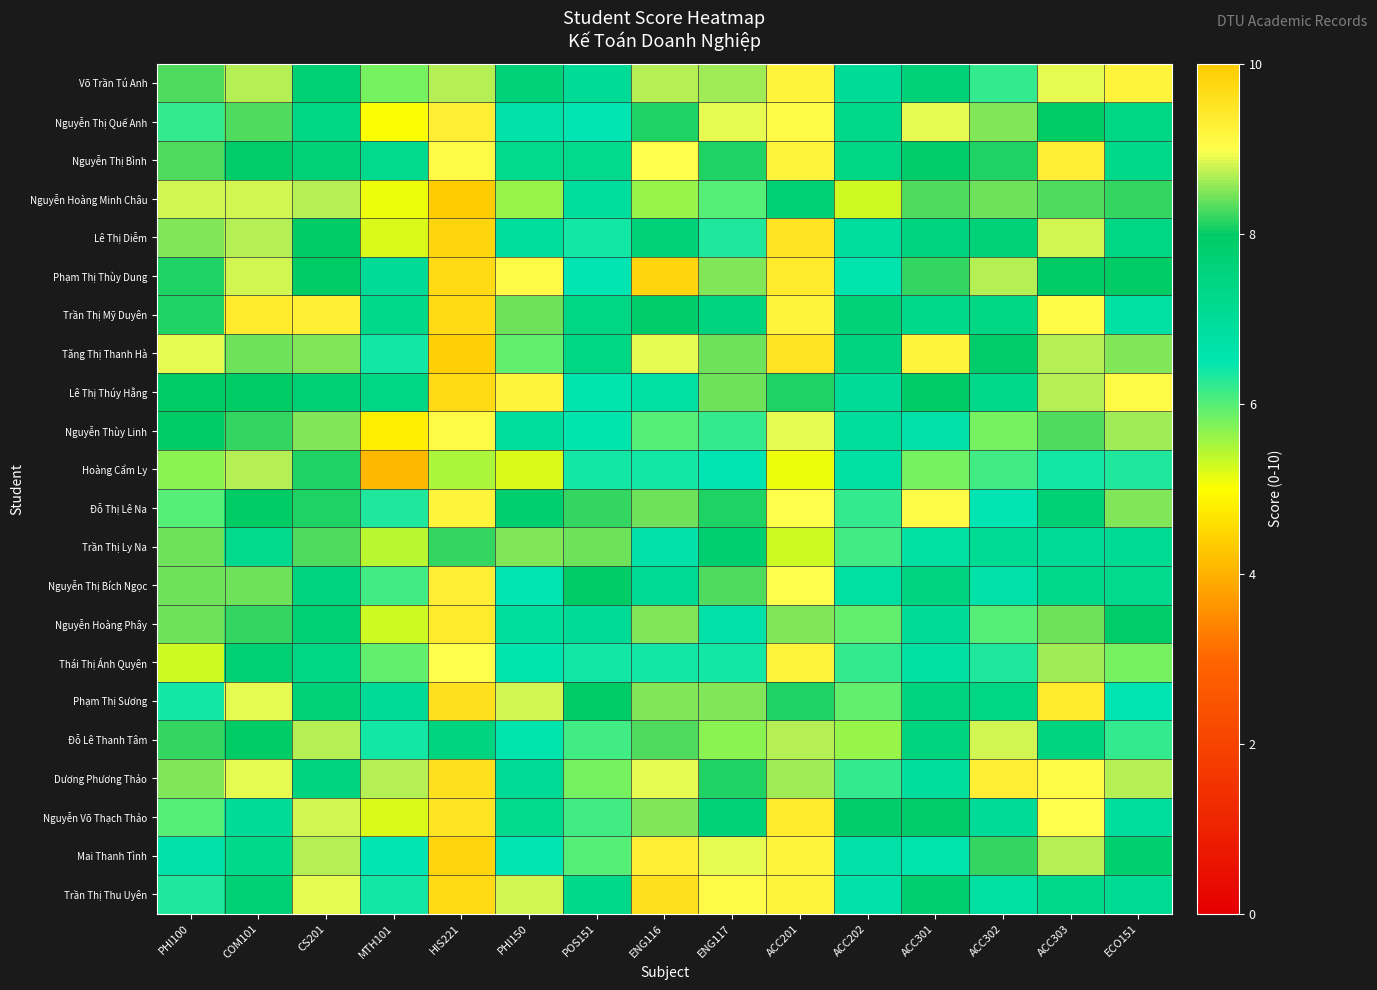

Reading left to right, list all the values displayed in this chart.

Võ Trần Tú Anh: PHI100=8.3	COM101=8.7	CS201=7.7	MTH101=5.8	HIS221=8.7	PHI150=7.6	POS151=7.0	ENG116=8.7	ENG117=8.6	ACC201=9.2	ACC202=7.0	ACC301=7.6	ACC302=6.2	ACC303=8.9	ECO151=9.2
Nguyễn Thị Quế Anh: PHI100=6.2	COM101=8.3	CS201=7.4	MTH101=5.0	HIS221=9.3	PHI150=6.7	POS151=6.5	ENG116=8.1	ENG117=8.9	ACC201=9.1	ACC202=7.3	ACC301=8.9	ACC302=8.5	ACC303=8.0	ECO151=7.4
Nguyễn Thị Bình: PHI100=8.3	COM101=7.9	CS201=7.6	MTH101=7.2	HIS221=9.1	PHI150=7.2	POS151=7.2	ENG116=9.0	ENG117=8.1	ACC201=9.2	ACC202=7.4	ACC301=7.9	ACC302=8.1	ACC303=9.3	ECO151=7.3
Nguyễn Hoàng Minh Châu: PHI100=8.8	COM101=8.8	CS201=8.7	MTH101=5.1	HIS221=10.0	PHI150=5.6	POS151=6.9	ENG116=5.6	ENG117=6.0	ACC201=7.7	ACC202=5.3	ACC301=8.3	ACC302=8.4	ACC303=8.3	ECO151=8.2
Lê Thị Diễm: PHI100=8.5	COM101=8.7	CS201=8.0	MTH101=5.2	HIS221=9.8	PHI150=6.9	POS151=6.4	ENG116=7.6	ENG117=6.3	ACC201=9.5	ACC202=6.9	ACC301=7.5	ACC302=7.6	ACC303=8.8	ECO151=7.4
Phạm Thị Thùy Dung: PHI100=8.1	COM101=8.8	CS201=8.0	MTH101=7.0	HIS221=9.7	PHI150=9.1	POS151=6.5	ENG116=9.8	ENG117=8.5	ACC201=9.4	ACC202=6.6	ACC301=8.2	ACC302=8.7	ACC303=8.0	ECO151=8.0
Trần Thị Mỹ Duyên: PHI100=8.1	COM101=9.4	CS201=9.3	MTH101=7.3	HIS221=9.7	PHI150=8.4	POS151=7.4	ENG116=7.9	ENG117=7.5	ACC201=9.2	ACC202=7.6	ACC301=7.3	ACC302=7.4	ACC303=9.1	ECO151=6.8
Tăng Thị Thanh Hà: PHI100=8.9	COM101=8.4	CS201=8.5	MTH101=6.4	HIS221=9.9	PHI150=5.9	POS151=7.4	ENG116=8.9	ENG117=8.4	ACC201=9.5	ACC202=7.5	ACC301=9.2	ACC302=7.9	ACC303=8.7	ECO151=8.5
Lê Thị Thúy Hằng: PHI100=8.0	COM101=8.0	CS201=7.7	MTH101=7.4	HIS221=9.7	PHI150=9.2	POS151=6.6	ENG116=6.8	ENG117=8.4	ACC201=8.1	ACC202=7.0	ACC301=8.0	ACC302=7.3	ACC303=8.7	ECO151=9.1
Nguyễn Thùy Linh: PHI100=8.0	COM101=8.2	CS201=8.5	MTH101=4.8	HIS221=9.1	PHI150=6.9	POS151=6.6	ENG116=6.0	ENG117=6.2	ACC201=8.9	ACC202=6.9	ACC301=6.7	ACC302=5.8	ACC303=8.3	ECO151=8.6
Hoàng Cẩm Ly: PHI100=5.7	COM101=8.7	CS201=8.1	MTH101=4.1	HIS221=5.5	PHI150=5.2	POS151=6.4	ENG116=6.4	ENG117=6.5	ACC201=5.1	ACC202=6.8	ACC301=5.8	ACC302=6.1	ACC303=6.4	ECO151=6.3
Đỗ Thị Lê Na: PHI100=6.0	COM101=8.0	CS201=8.1	MTH101=6.3	HIS221=9.2	PHI150=7.8	POS151=8.2	ENG116=8.4	ENG117=8.1	ACC201=9.0	ACC202=6.2	ACC301=9.1	ACC302=6.5	ACC303=7.7	ECO151=8.5
Trần Thị Ly Na: PHI100=8.4	COM101=7.2	CS201=8.3	MTH101=5.4	HIS221=8.2	PHI150=8.5	POS151=8.4	ENG116=6.7	ENG117=7.8	ACC201=5.3	ACC202=6.1	ACC301=6.8	ACC302=7.1	ACC303=7.0	ECO151=7.1
Nguyễn Thị Bích Ngọc: PHI100=8.4	COM101=8.4	CS201=7.5	MTH101=6.1	HIS221=9.3	PHI150=6.5	POS151=8.0	ENG116=7.1	ENG117=8.3	ACC201=9.0	ACC202=6.8	ACC301=7.5	ACC302=6.7	ACC303=7.3	ECO151=7.2
Nguyễn Hoàng Phây: PHI100=8.4	COM101=8.2	CS201=7.7	MTH101=5.3	HIS221=9.4	PHI150=6.9	POS151=7.0	ENG116=8.5	ENG117=6.7	ACC201=8.5	ACC202=5.9	ACC301=7.0	ACC302=6.0	ACC303=8.4	ECO151=7.9
Thái Thị Ánh Quyên: PHI100=5.3	COM101=7.7	CS201=7.4	MTH101=5.9	HIS221=9.0	PHI150=6.6	POS151=6.4	ENG116=6.4	ENG117=6.4	ACC201=9.2	ACC202=6.2	ACC301=6.8	ACC302=6.3	ACC303=8.6	ECO151=5.8
Phạm Thị Sương: PHI100=6.4	COM101=8.9	CS201=7.6	MTH101=7.0	HIS221=9.6	PHI150=8.8	POS151=8.0	ENG116=8.5	ENG117=8.5	ACC201=8.1	ACC202=5.9	ACC301=7.5	ACC302=7.4	ACC303=9.4	ECO151=6.5
Đỗ Lê Thanh Tâm: PHI100=8.2	COM101=8.0	CS201=8.7	MTH101=6.4	HIS221=7.5	PHI150=6.6	POS151=6.1	ENG116=8.3	ENG117=5.7	ACC201=8.7	ACC202=5.6	ACC301=7.5	ACC302=8.8	ACC303=7.5	ECO151=6.2
Dương Phương Thảo: PHI100=8.5	COM101=8.9	CS201=7.5	MTH101=8.7	HIS221=9.6	PHI150=7.0	POS151=5.8	ENG116=8.9	ENG117=8.1	ACC201=8.6	ACC202=6.2	ACC301=6.9	ACC302=9.3	ACC303=9.1	ECO151=8.7
Nguyễn Võ Thạch Thảo: PHI100=6.0	COM101=7.0	CS201=8.8	MTH101=5.2	HIS221=9.5	PHI150=7.2	POS151=6.1	ENG116=8.5	ENG117=7.6	ACC201=9.4	ACC202=7.9	ACC301=7.9	ACC302=7.0	ACC303=9.0	ECO151=6.9
Mai Thanh Tình: PHI100=6.7	COM101=7.3	CS201=8.7	MTH101=6.5	HIS221=9.8	PHI150=6.5	POS151=6.0	ENG116=9.3	ENG117=8.9	ACC201=9.2	ACC202=6.7	ACC301=6.6	ACC302=8.2	ACC303=8.7	ECO151=7.8
Trần Thị Thu Uyên: PHI100=6.3	COM101=7.7	CS201=8.9	MTH101=6.4	HIS221=9.7	PHI150=8.8	POS151=7.3	ENG116=9.6	ENG117=9.1	ACC201=9.2	ACC202=6.7	ACC301=7.8	ACC302=6.8	ACC303=7.3	ECO151=7.1